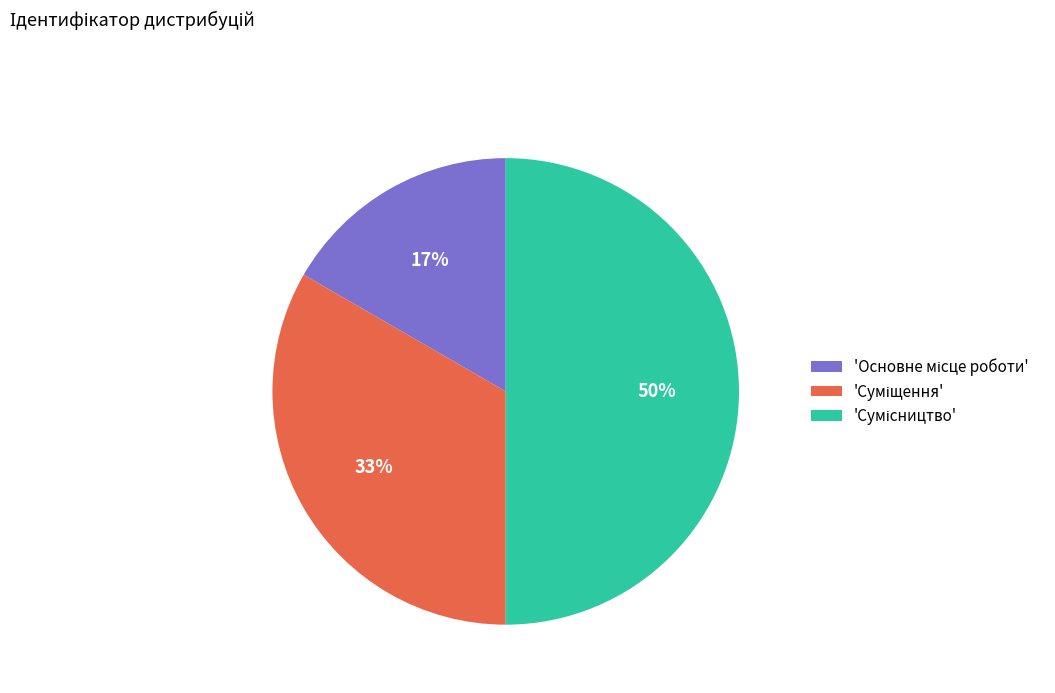

To the nearest percent, what is the difference between the largest and smallest slice percentages?

33%